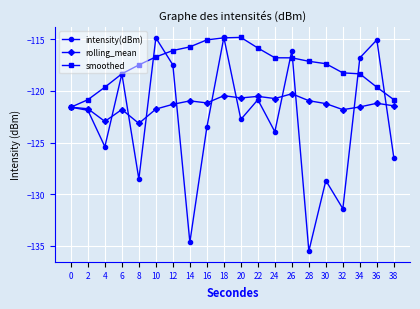

True or false: rolling_mean has more than 1 points higher than both neighbors.

True